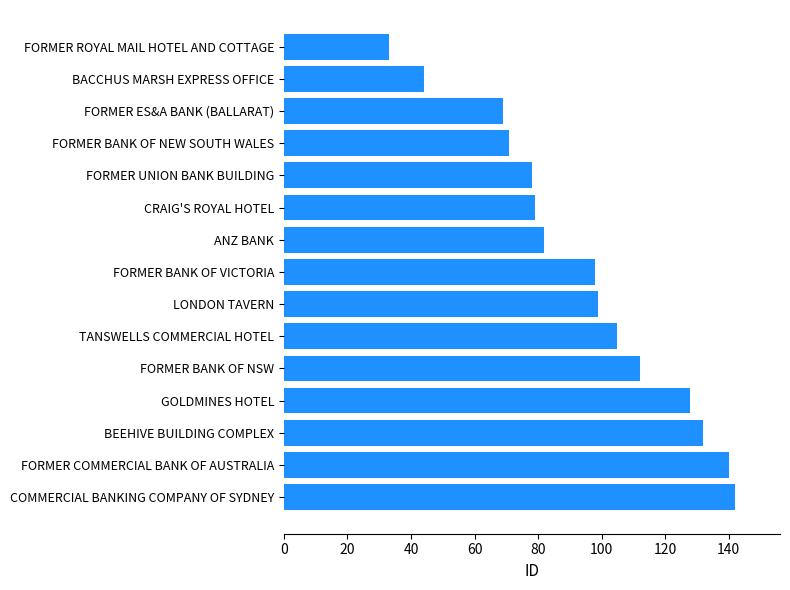

Reading top to bottom, what are all the values shown in this chart?

33	44	69	71	78	79	82	98	99	105	112	128	132	140	142